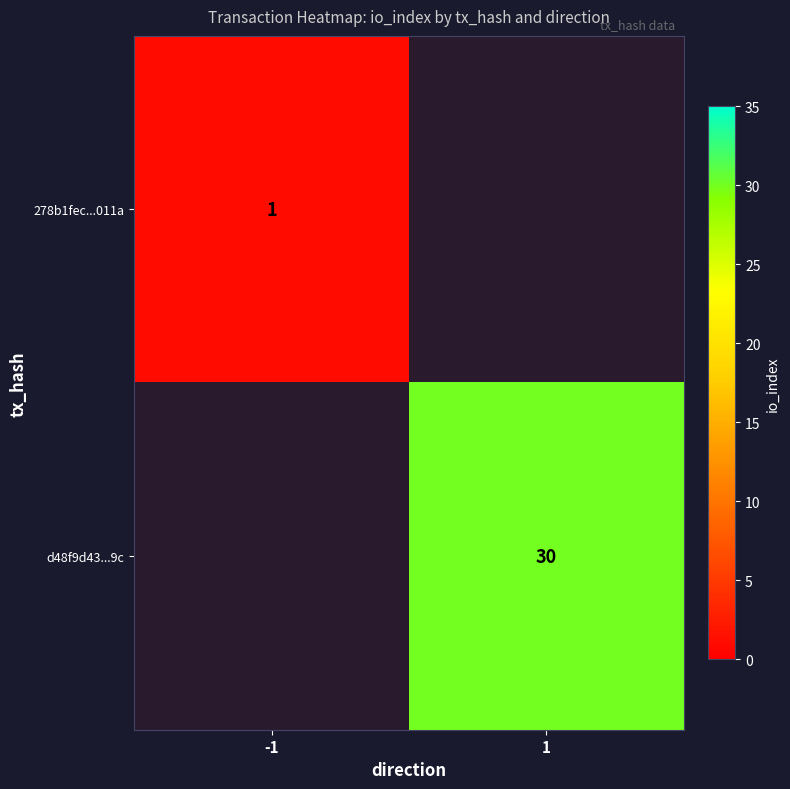

Is it true that 278b1fec...011a equals 0 at -1?

False